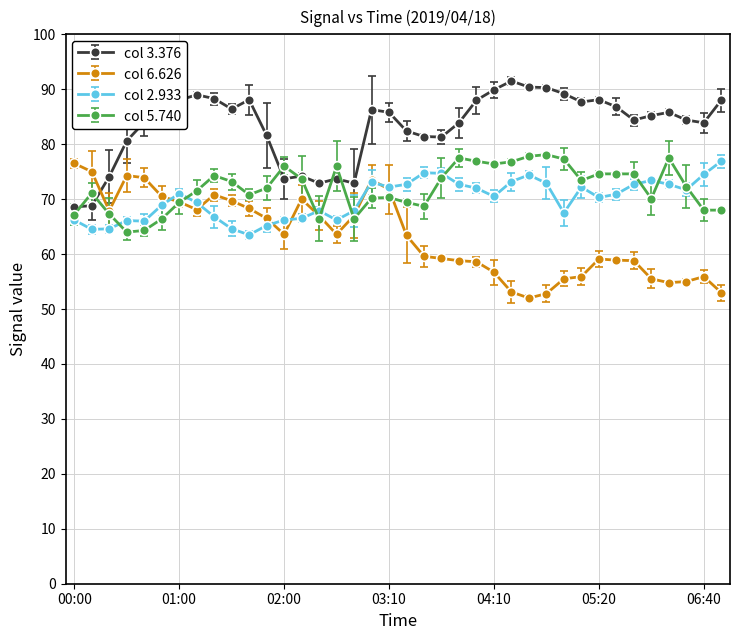

What is the greatest value displayed?

91.5